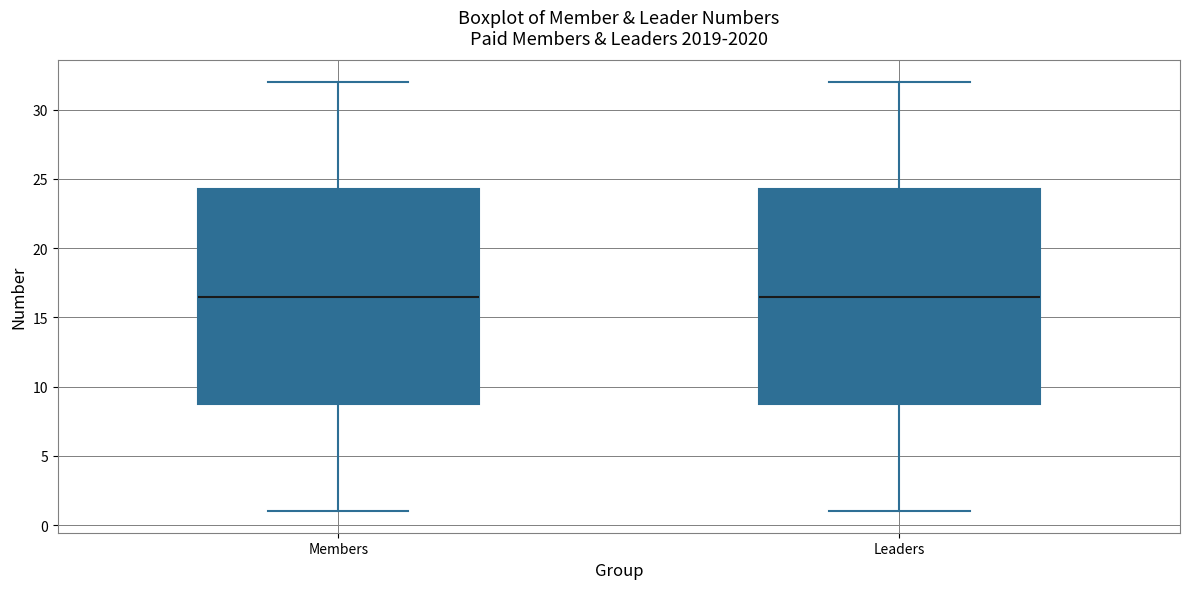

Where does the lower whisker of the box for Leaders end on the y-axis? The values are not printed on the chart, so give them approximately, as read against the axis.

1.0